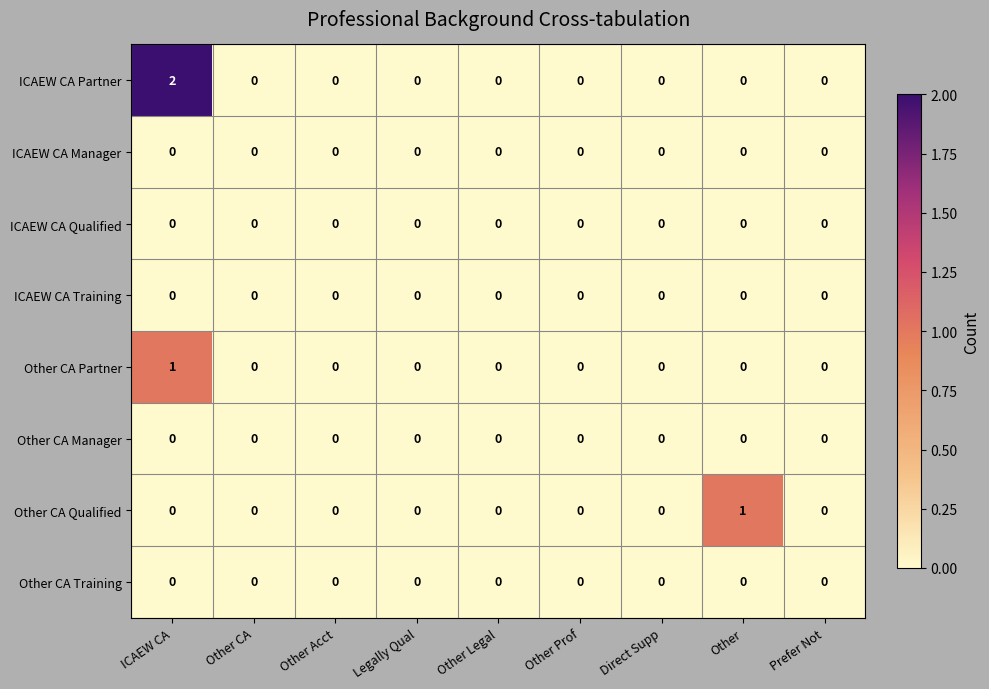

Is it true that ICAEW CA Manager equals 0 at ICAEW CA?

True